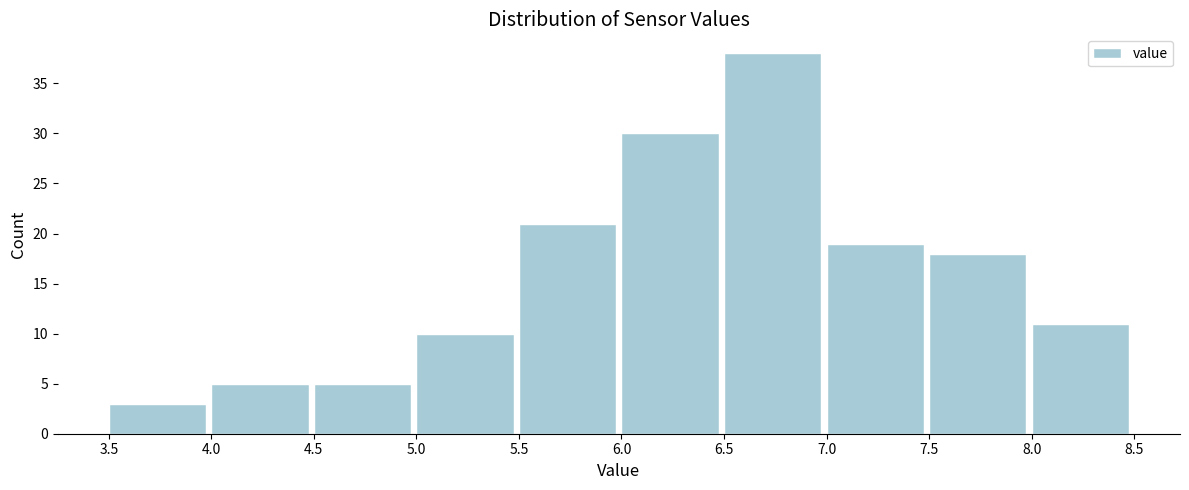

Reading left to right, transcribe this chart: for each bar, give the range it covers on the x-axis and its height. The values are not printed on the chart, so give them approximately, as read against the axis.

3.5 to 4.0: 3
4.0 to 4.5: 5
4.5 to 5.0: 5
5.0 to 5.5: 10
5.5 to 6.0: 21
6.0 to 6.5: 30
6.5 to 7.0: 38
7.0 to 7.5: 19
7.5 to 8.0: 18
8.0 to 8.5: 11